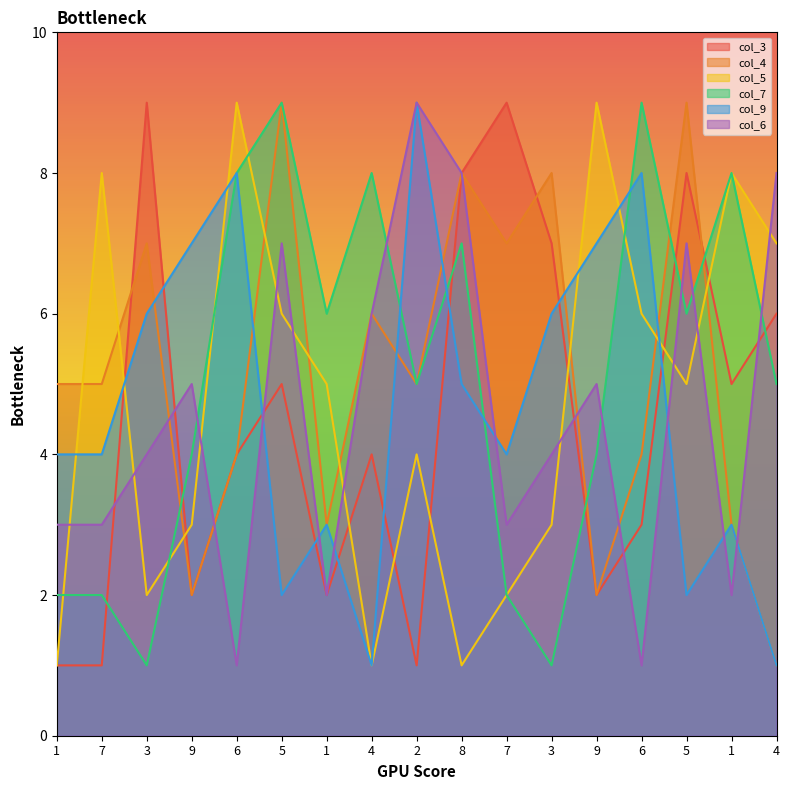

How many distinct data groups are displayed?

6